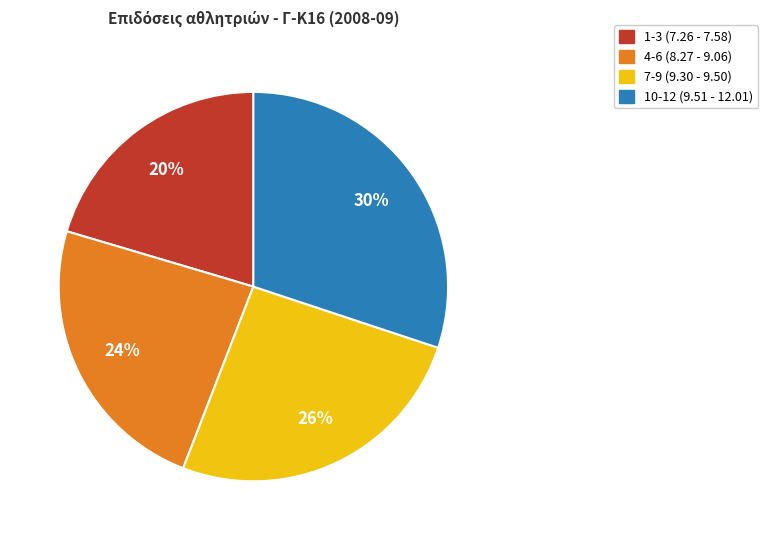

Is there a majority slice in this chart?

No